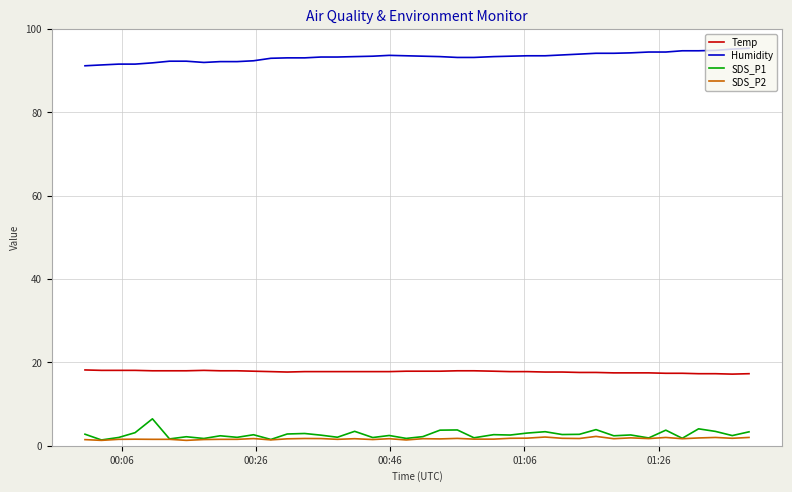

What is the maximum value shown in the chart?

95.4